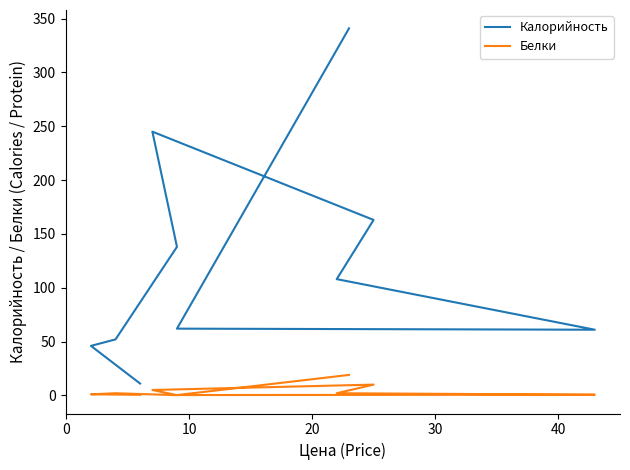

How many data points does each series have?

10